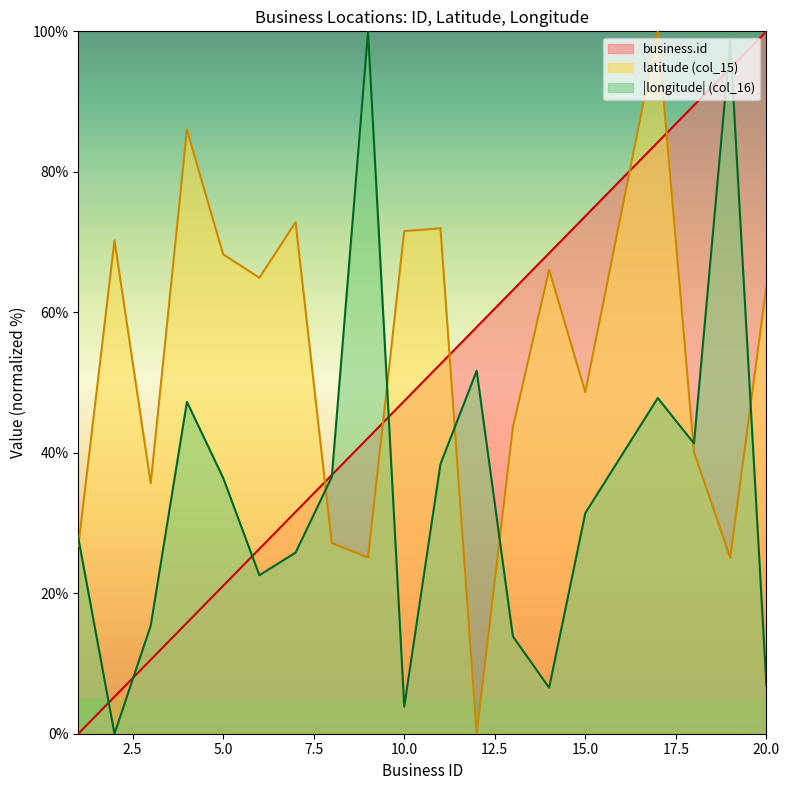

True or false: latitude has more than 0 points higher than both neighbors.

True